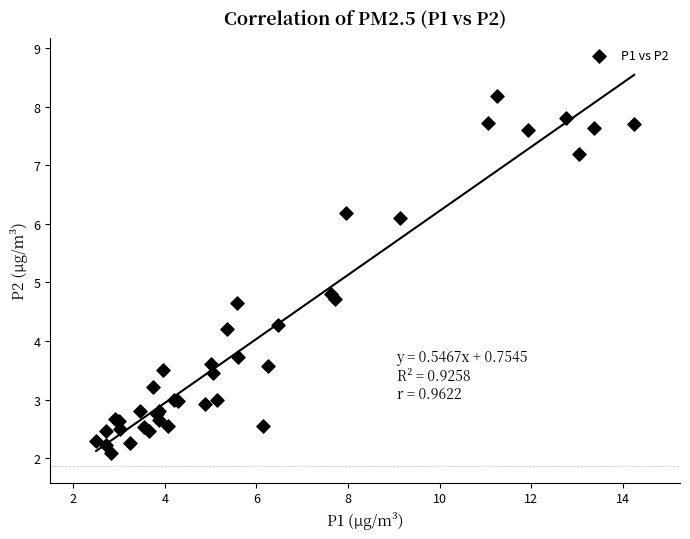

What Y value in the scatter plot is closest to 5?

4.8